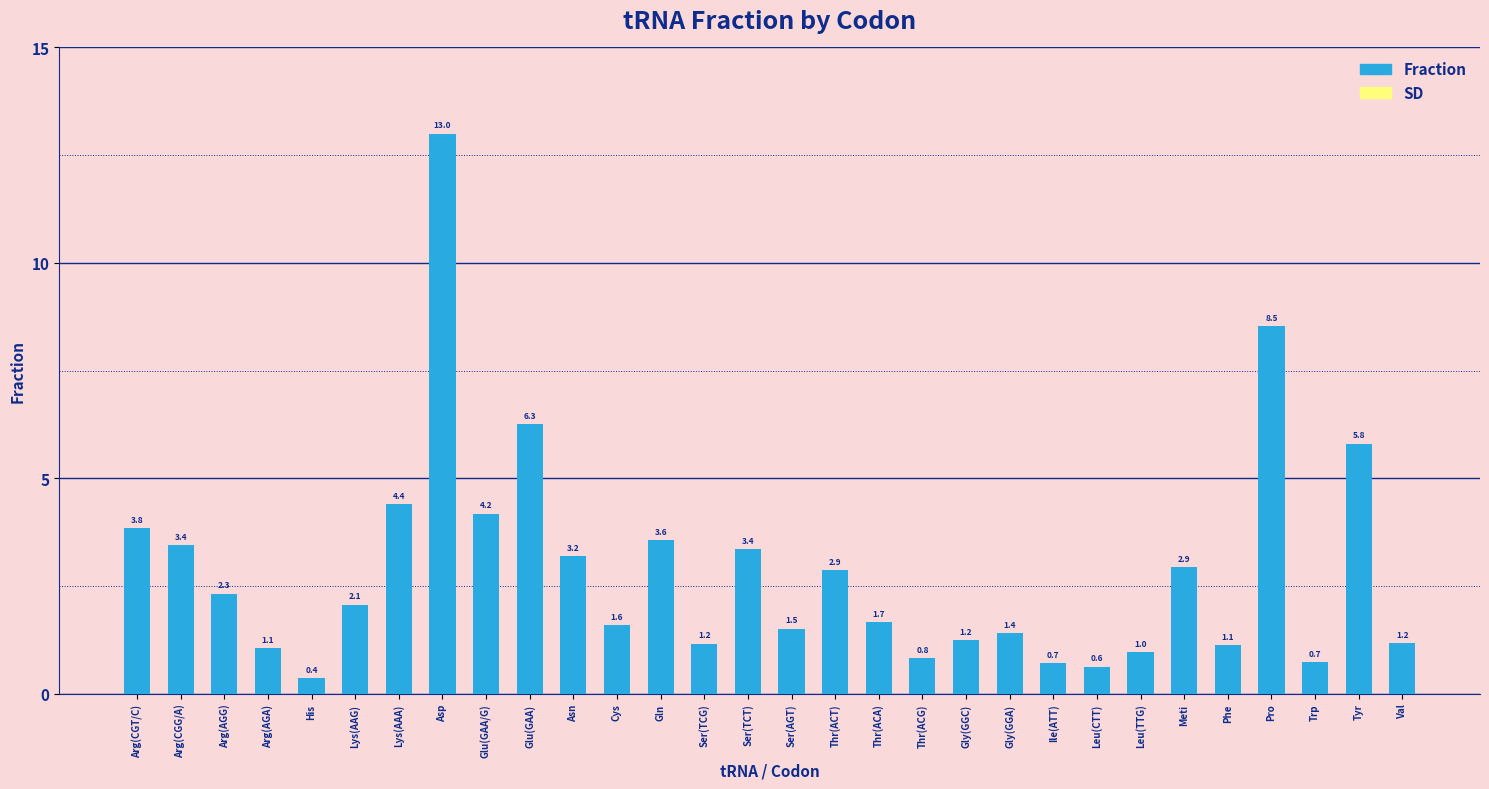

What is the average value of the SD series?

0.5